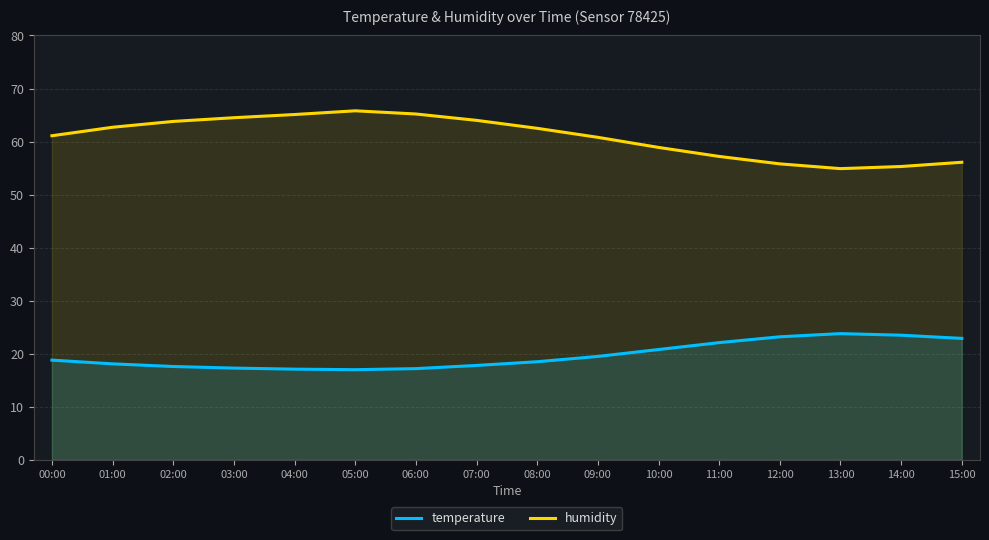

Reading left to right, list all the values displayed in this chart.

temperature: 00:00=18.8	01:00=18.1	02:00=17.6	03:00=17.3	04:00=17.1	05:00=17.0	06:00=17.2	07:00=17.8	08:00=18.5	09:00=19.5	10:00=20.8	11:00=22.1	12:00=23.2	13:00=23.8	14:00=23.5	15:00=22.9
humidity: 00:00=61.1	01:00=62.7	02:00=63.8	03:00=64.5	04:00=65.1	05:00=65.8	06:00=65.2	07:00=64.0	08:00=62.5	09:00=60.8	10:00=58.9	11:00=57.2	12:00=55.8	13:00=54.9	14:00=55.3	15:00=56.1